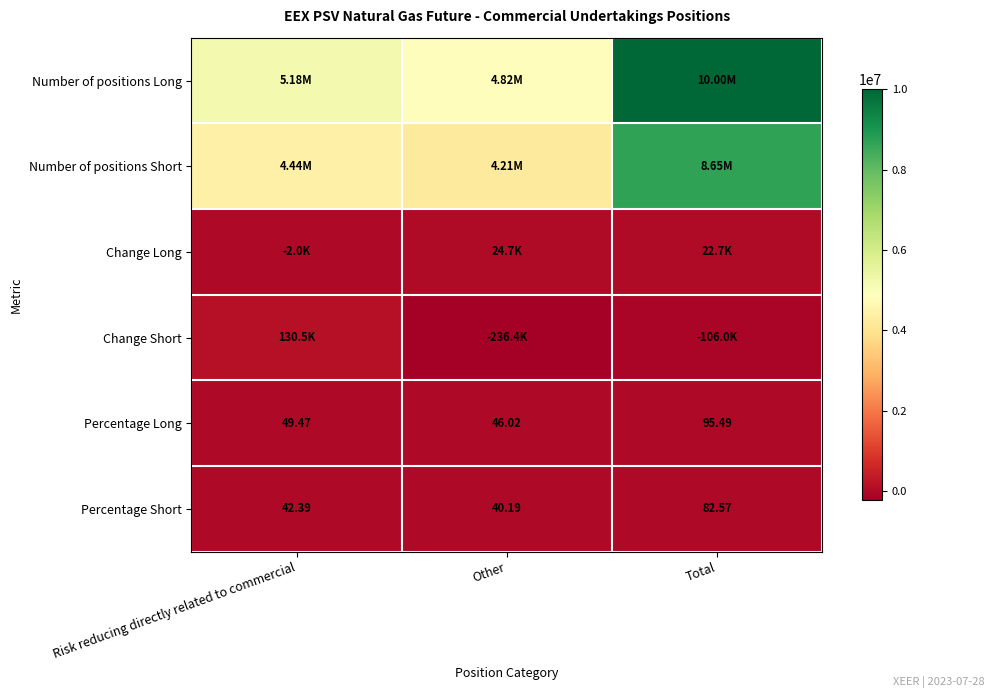

What is the difference between the maximum and minimum values in the Percentage Short series?

42.4